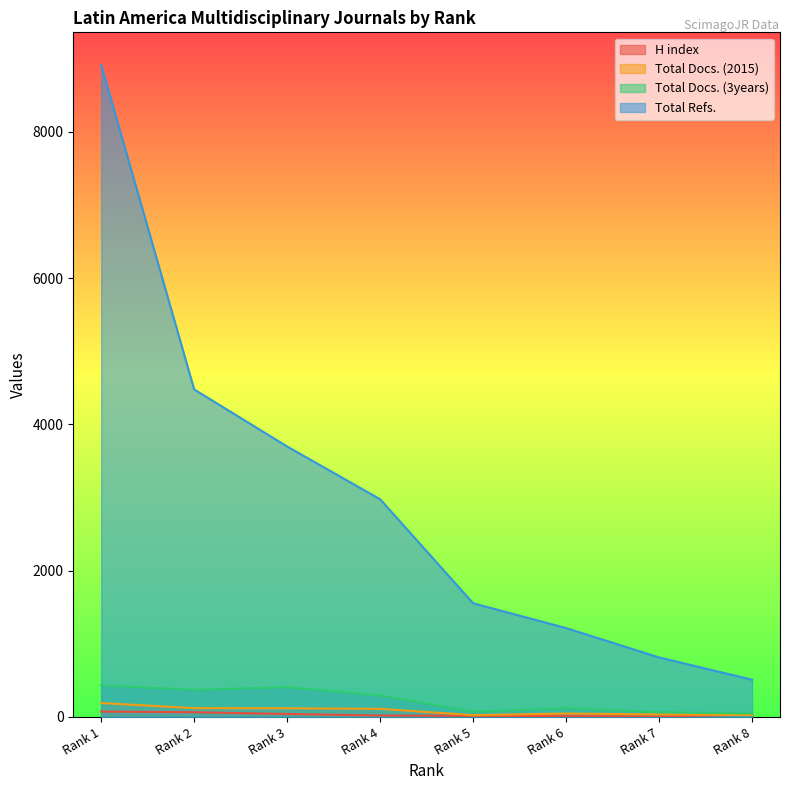

Which series changed the most between Rank 7 and Rank 8?

Total Refs.